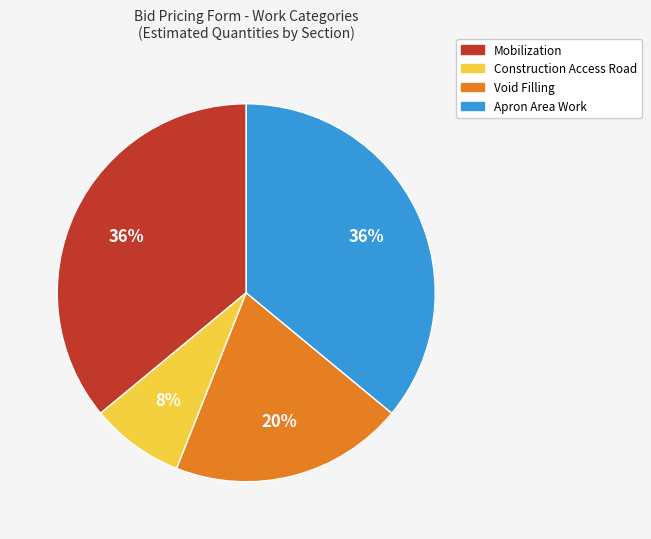

Which slice is the smallest?

Construction Access Road